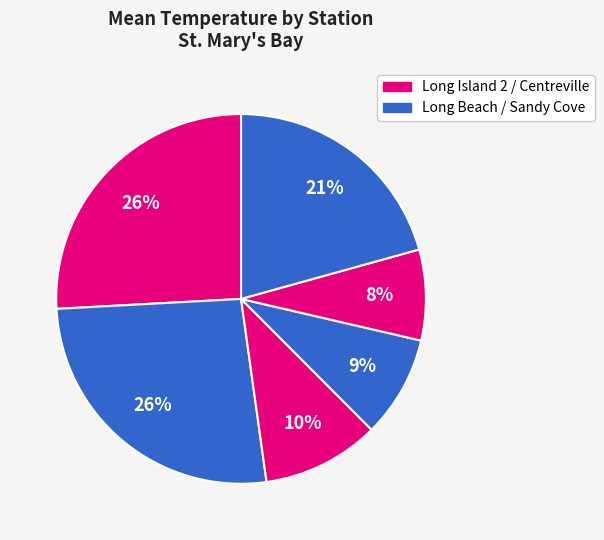

How many segments does this pie chart have?

6